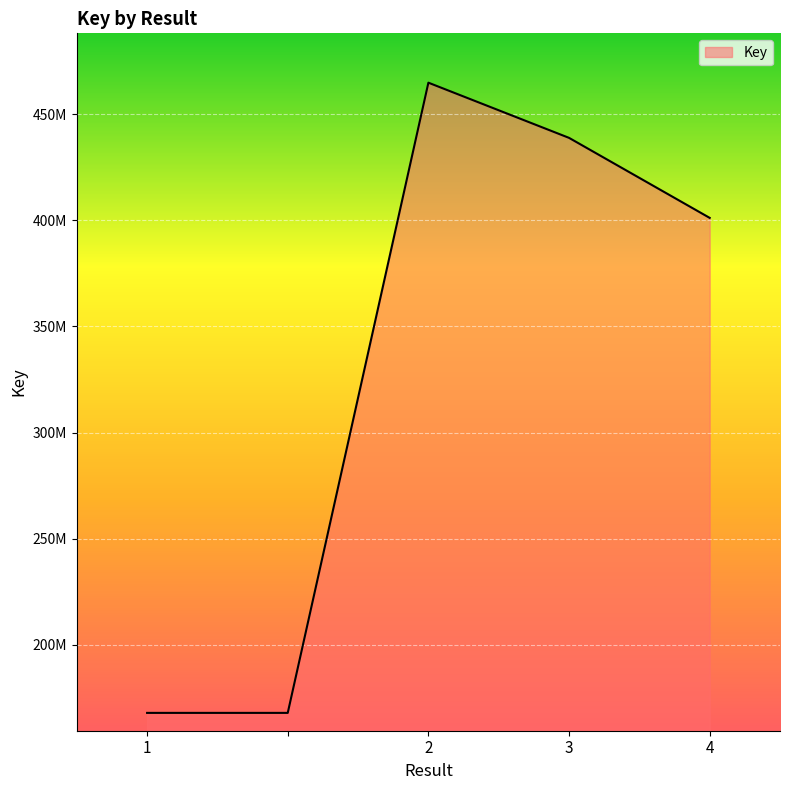

How many points are higher than both their immediate neighbors (excluding endpoints)?

1